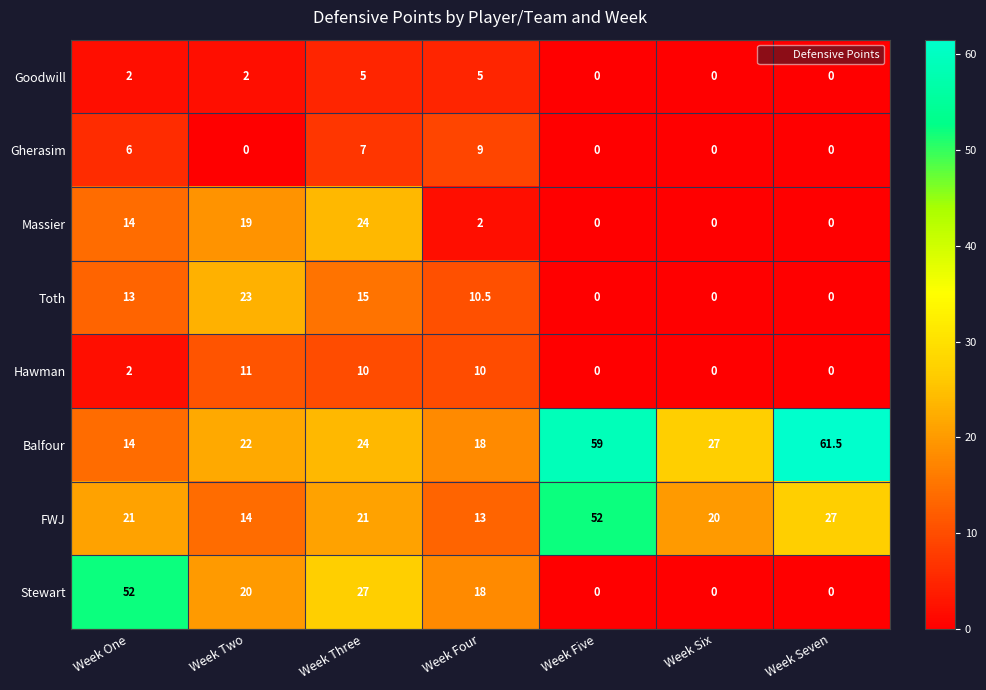

Which category has the highest value in the Gherasim series?

Week Four